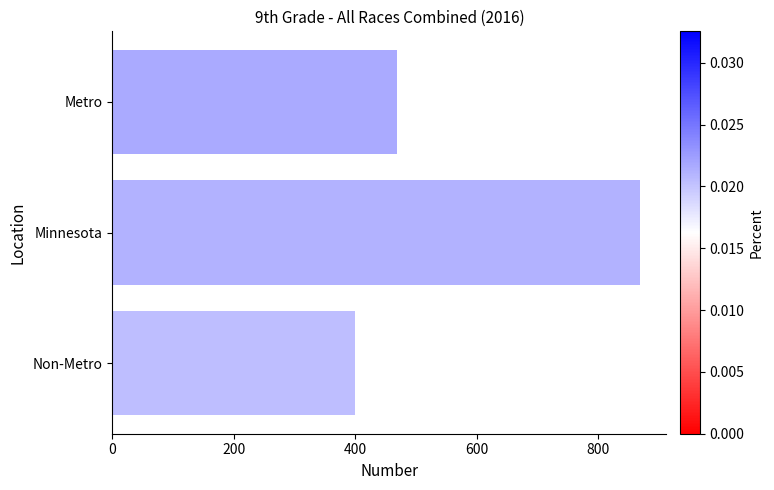

Rank the categories by value from lowest to highest.

Non-Metro, Metro, Minnesota